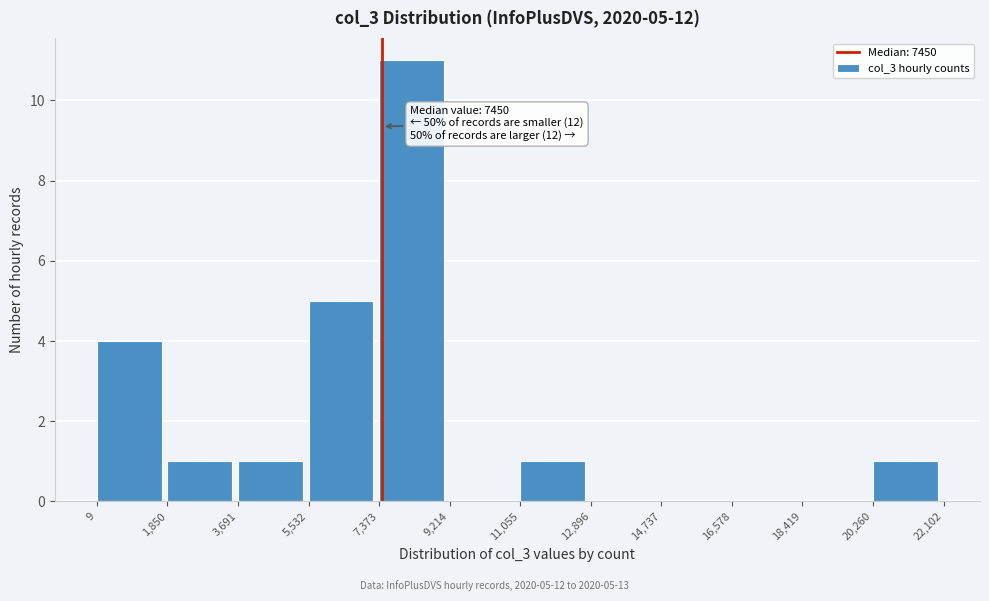

Which range on the x-axis has the tallest bar?

7,373 to 9,214